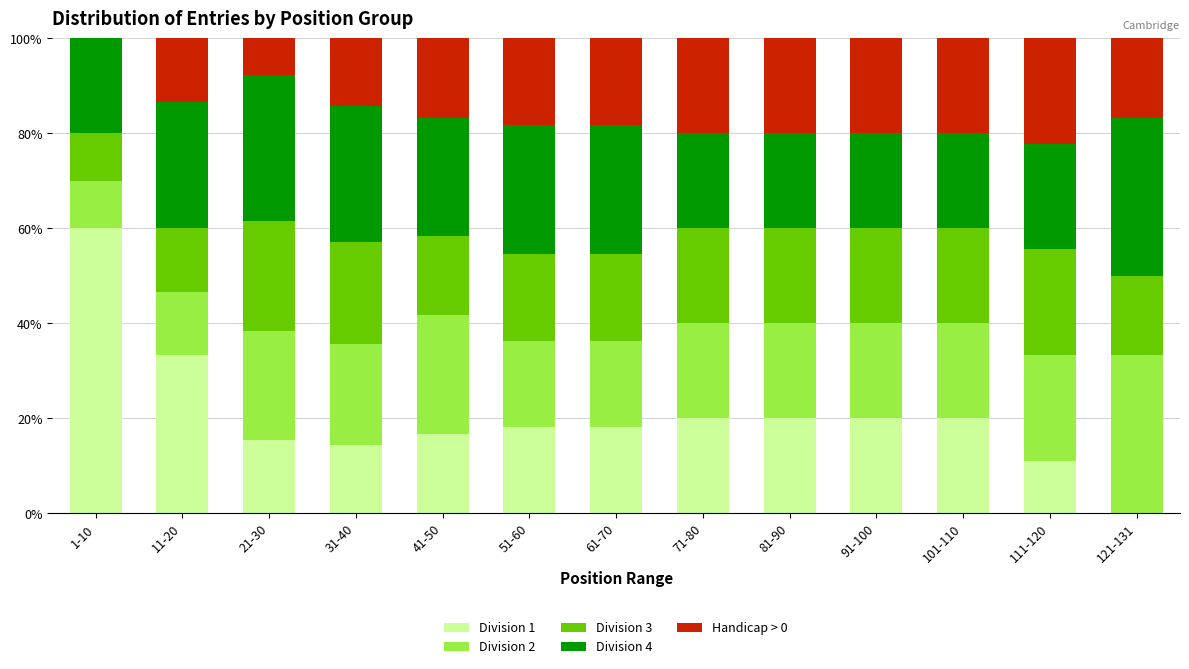

What is the maximum value for Division 1?

60.0